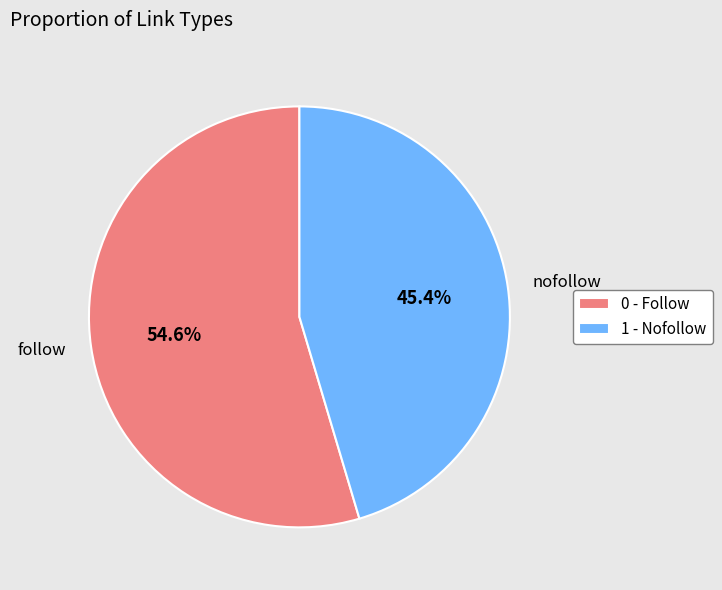

Do follow and nofollow together represent more than half of the pie?

Yes